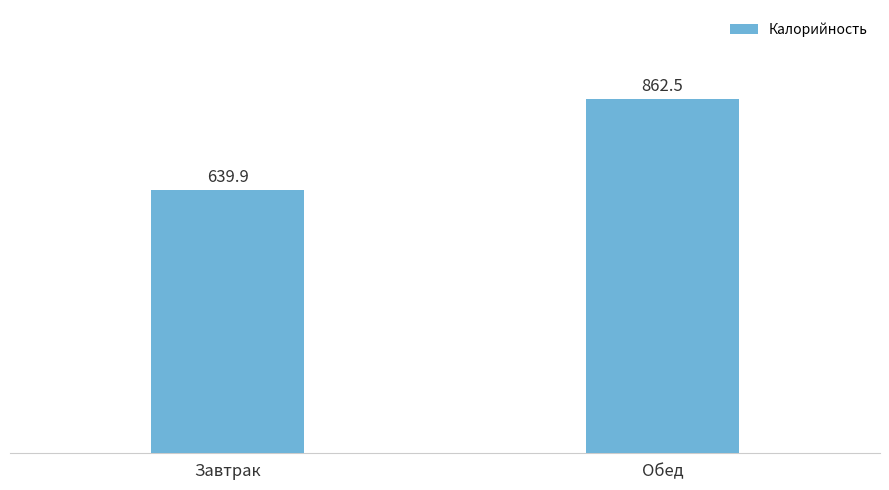

List the labels in order of value, smallest first.

Завтрак, Обед